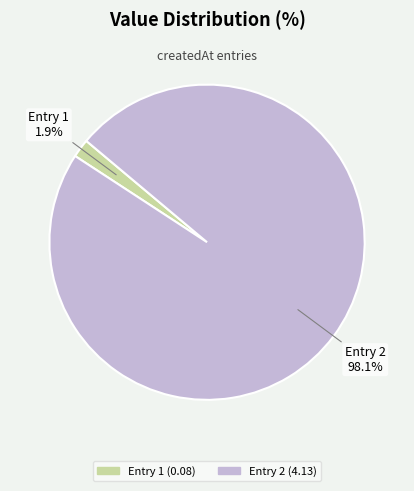

Does any single category account for the majority?

Yes